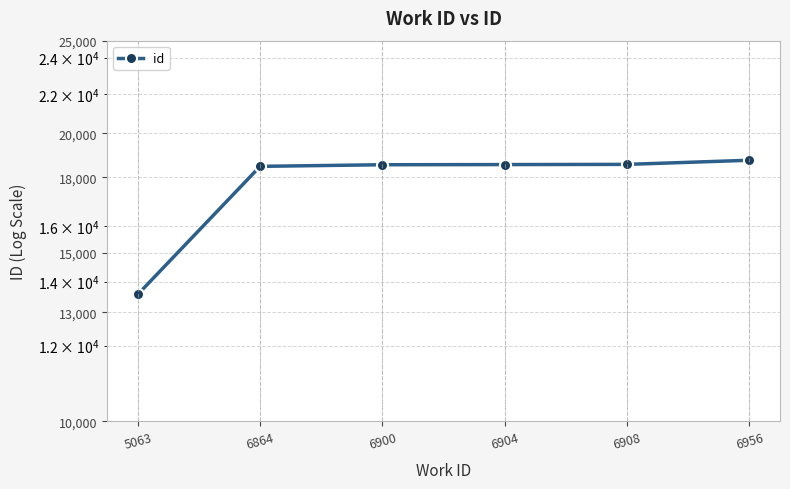

What is the value of the 6th point from the left?

18747